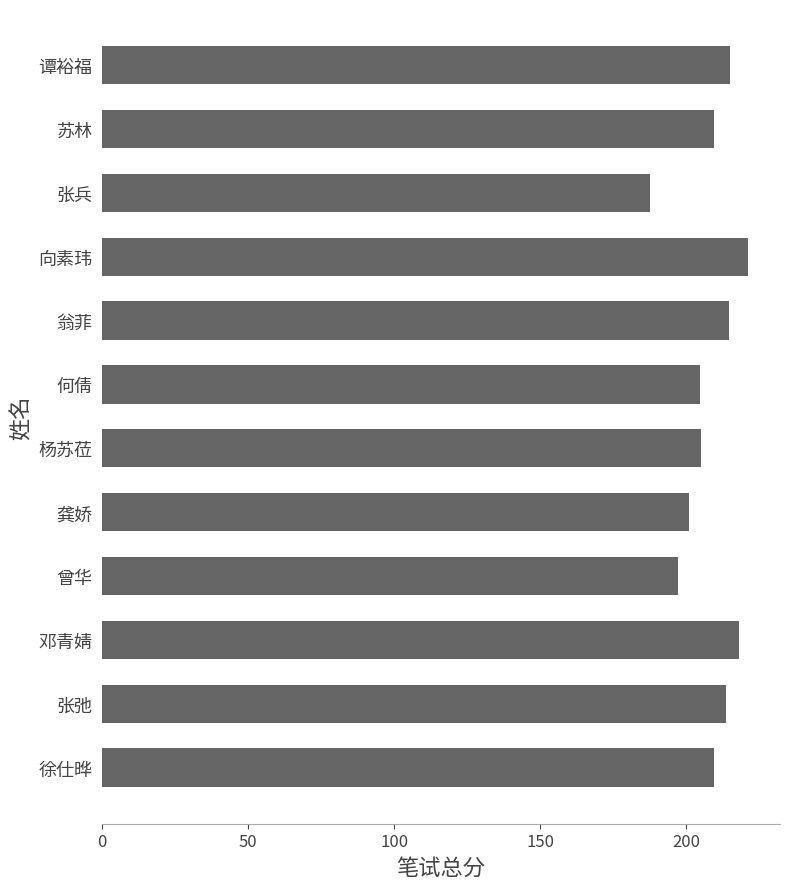

Which label corresponds to the smallest value in the chart?

张兵